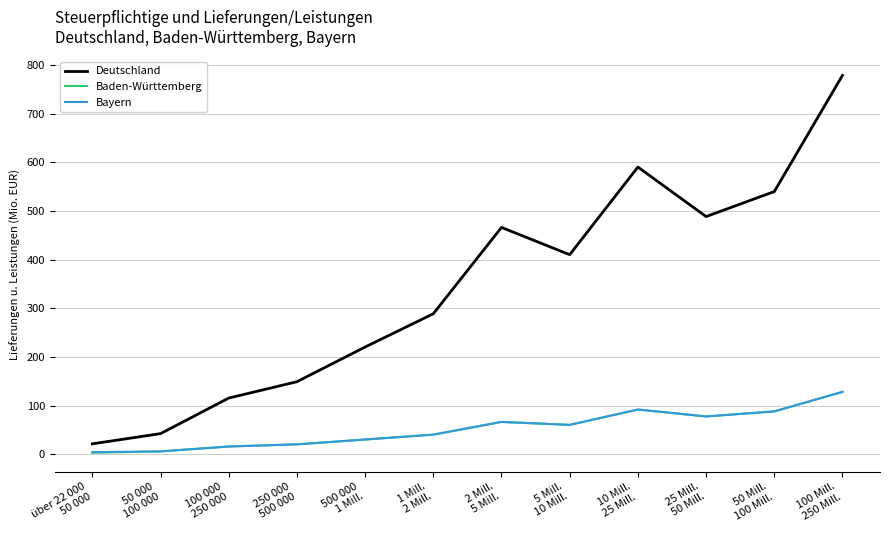

True or false: Bayern and Deutschland intersect in this chart.

False